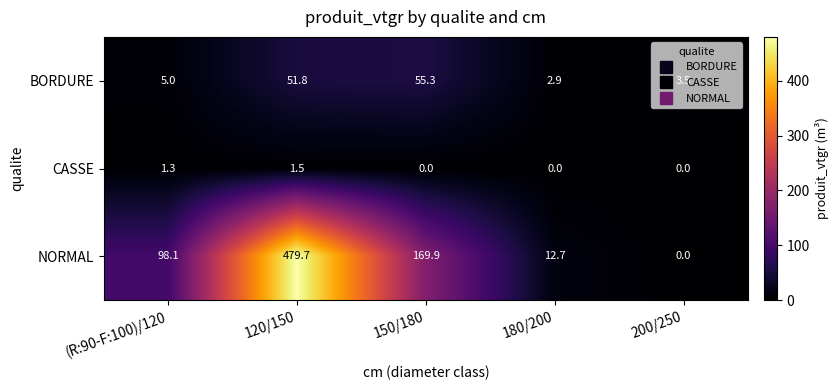

Which series has the largest total across all categories?

NORMAL